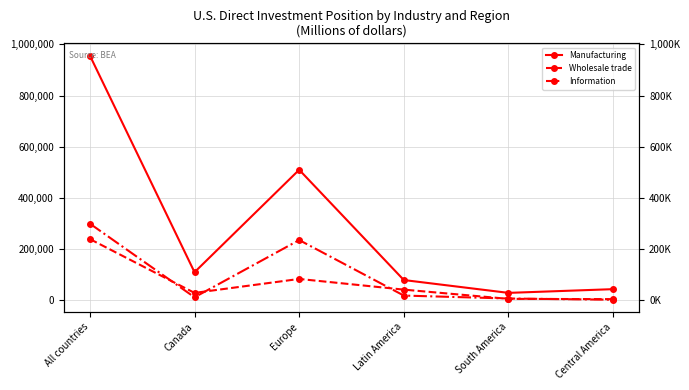

Which series has the largest total across all categories?

Manufacturing